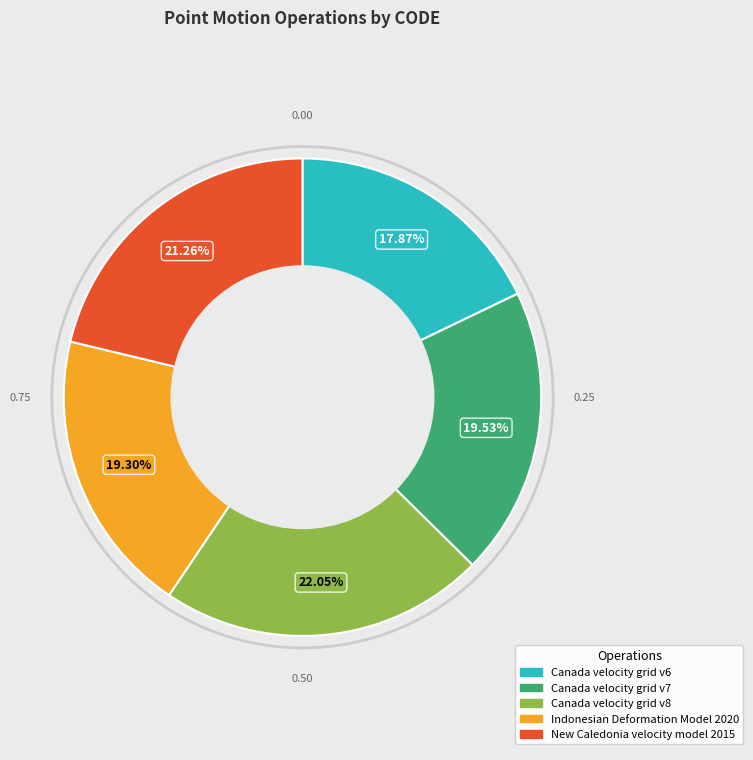

Which slice is the largest?

Canada velocity grid v8